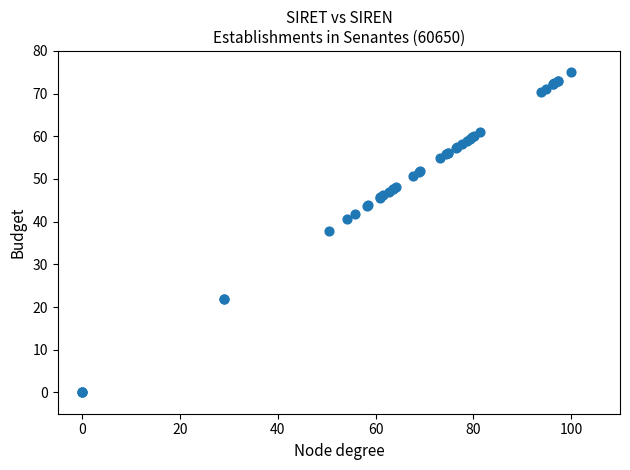

What Y value in the scatter plot is closest to 37?

37.9